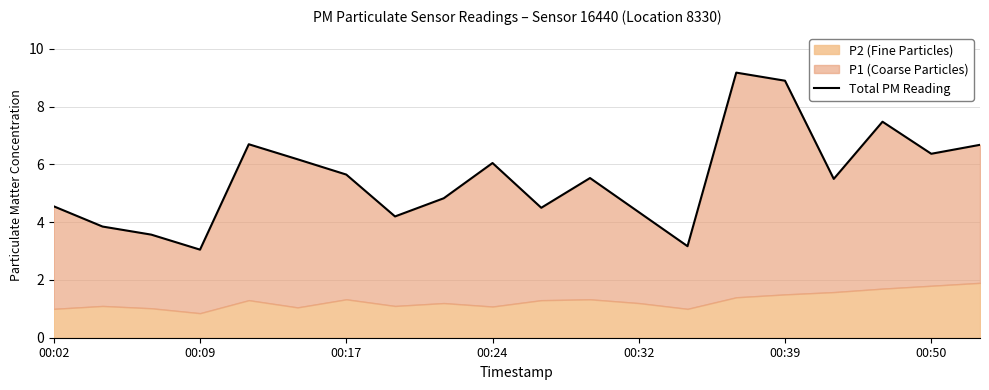

What is the change in value from 00:02 to 00:32?

-0.2